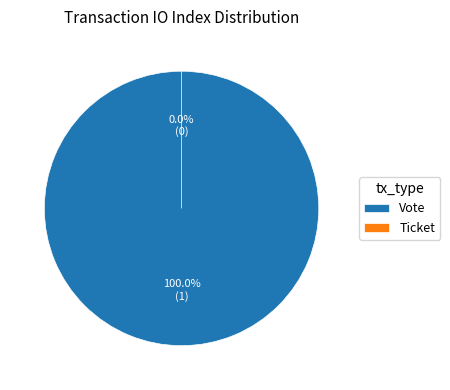

Combined, what portion of the pie is Vote and Ticket?

100.0%